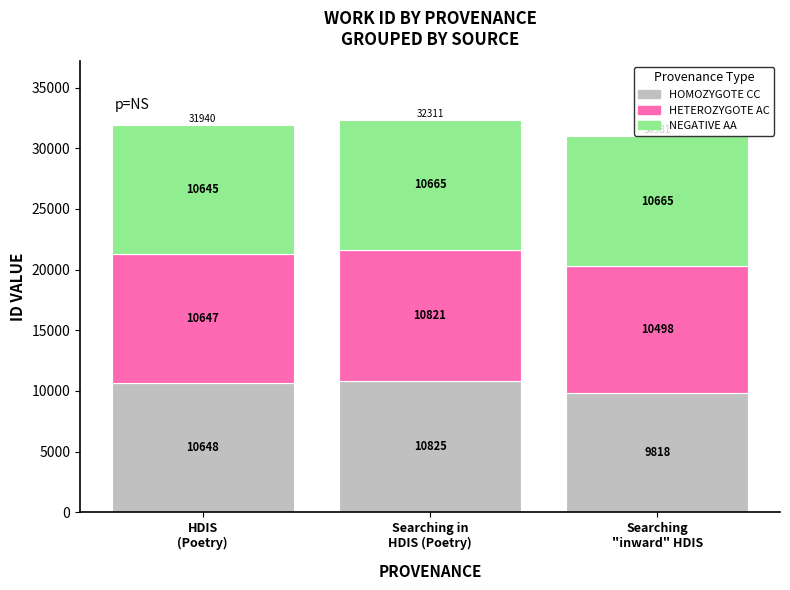

How many series are shown in this chart?

3